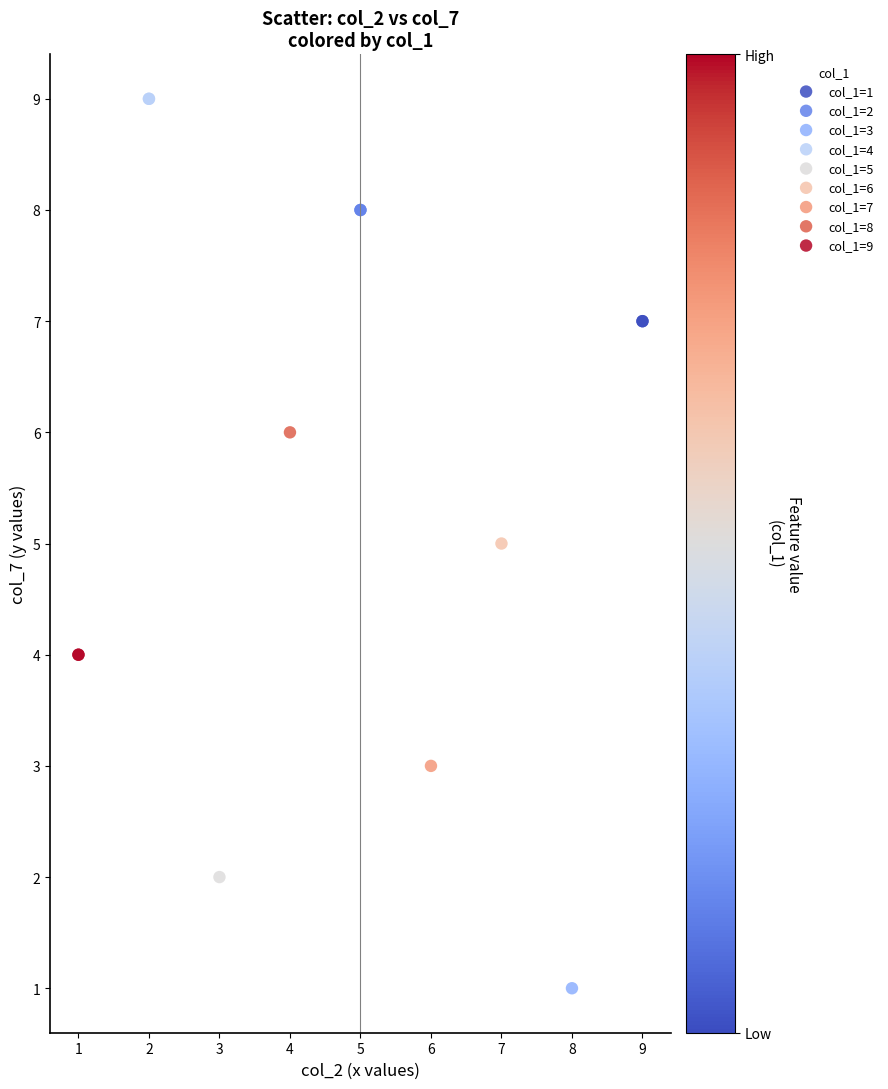

Which series reaches the minimum Y coordinate?

col_1=3